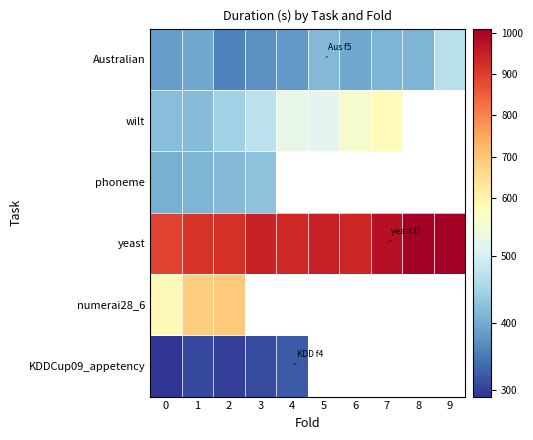

What is the spread (max minus min) of values at 7?

566.1